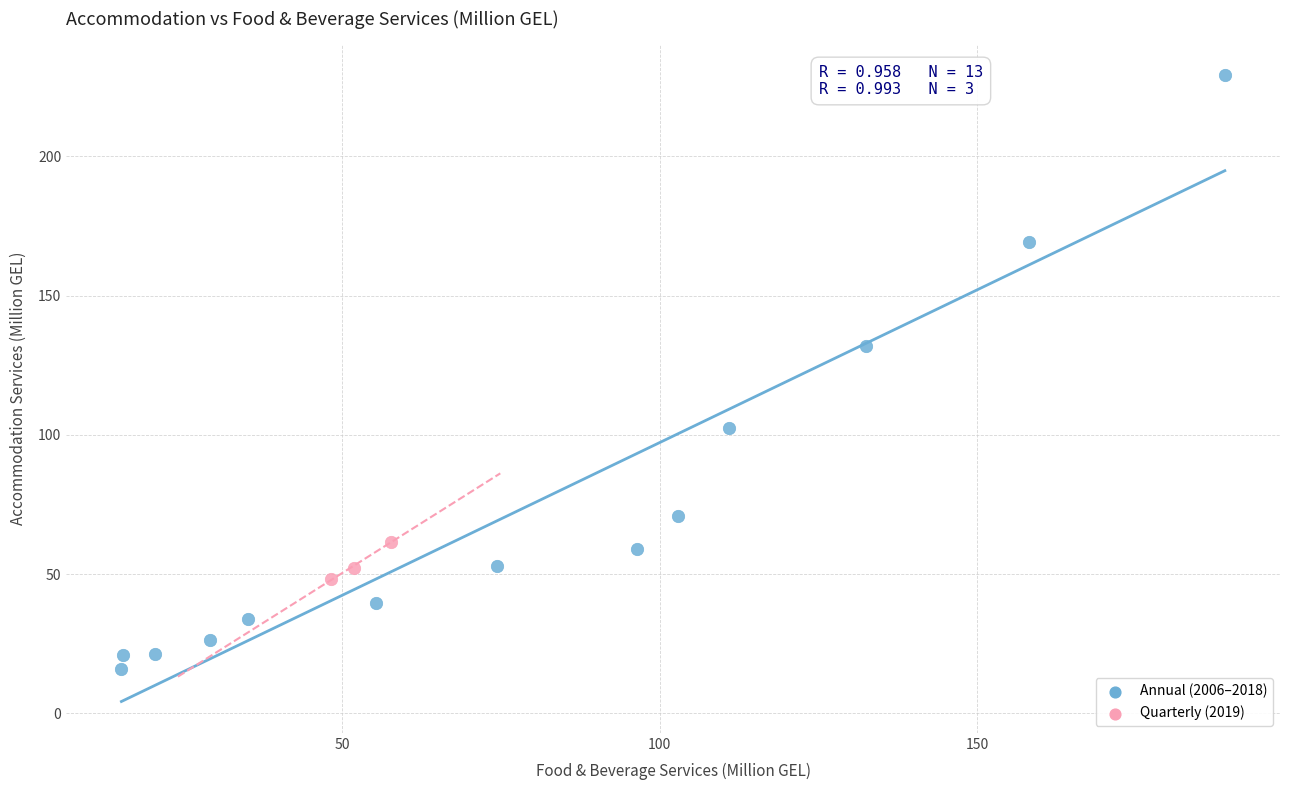

Which series contains the lowest Y value?

Annual (2006–2018)